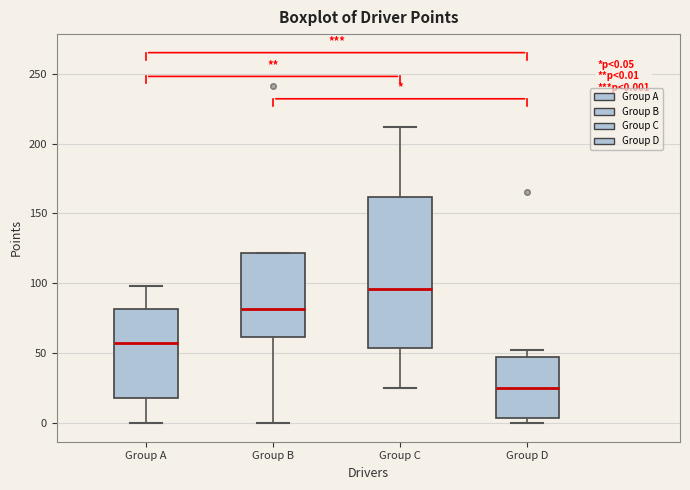

Which box's median line is the lowest?

Group D